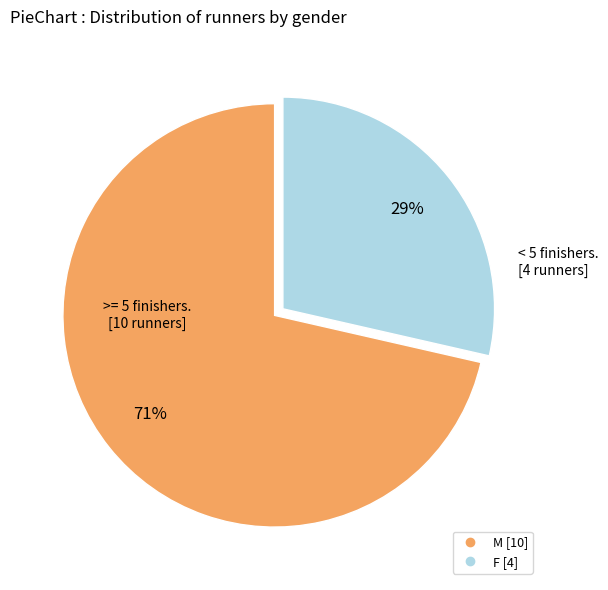

Between M and F, which is larger?

M